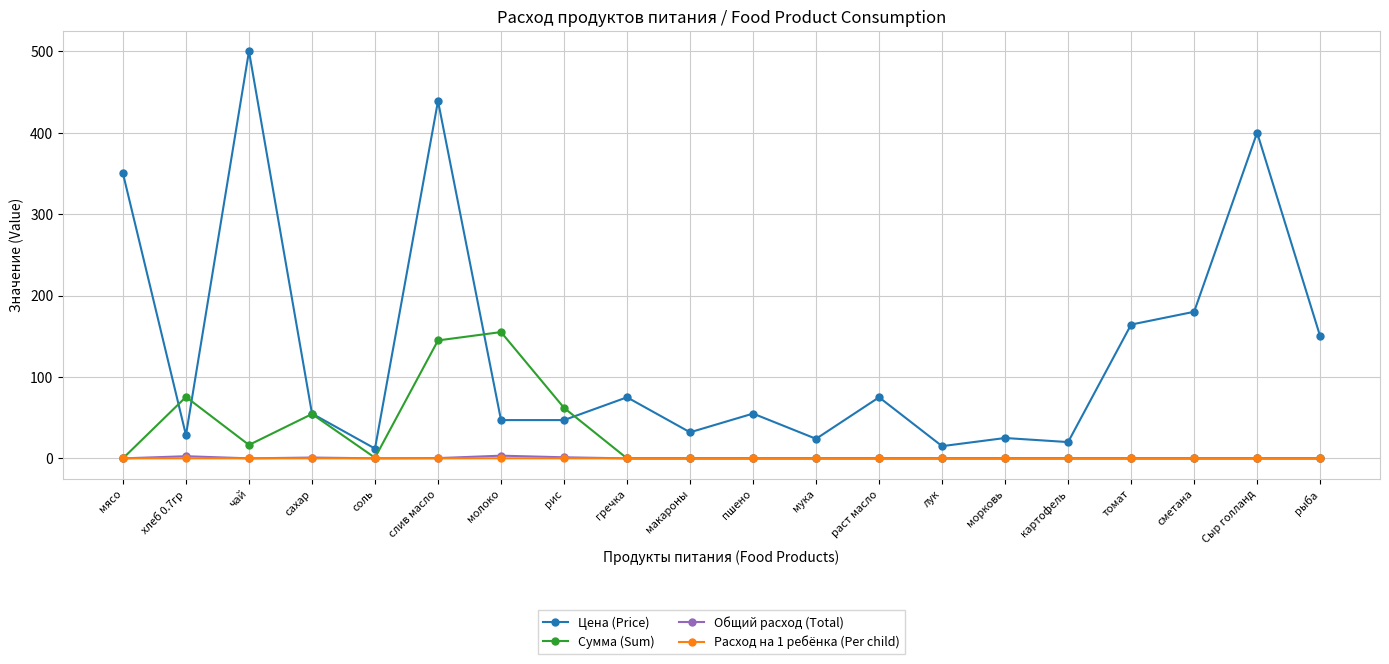

What is the label of the 17th point from the left?

томат